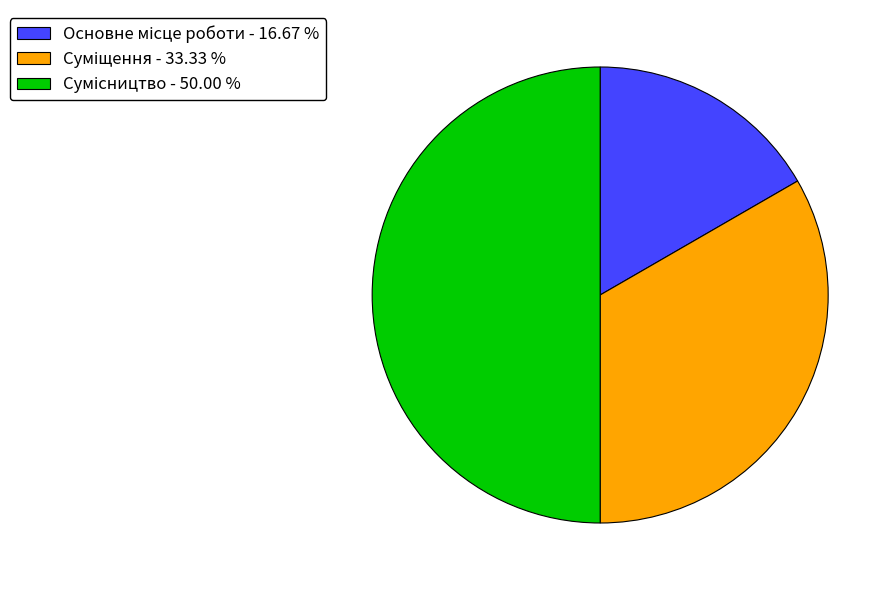

To the nearest percent, what percentage of the pie is Суміщення?

33%